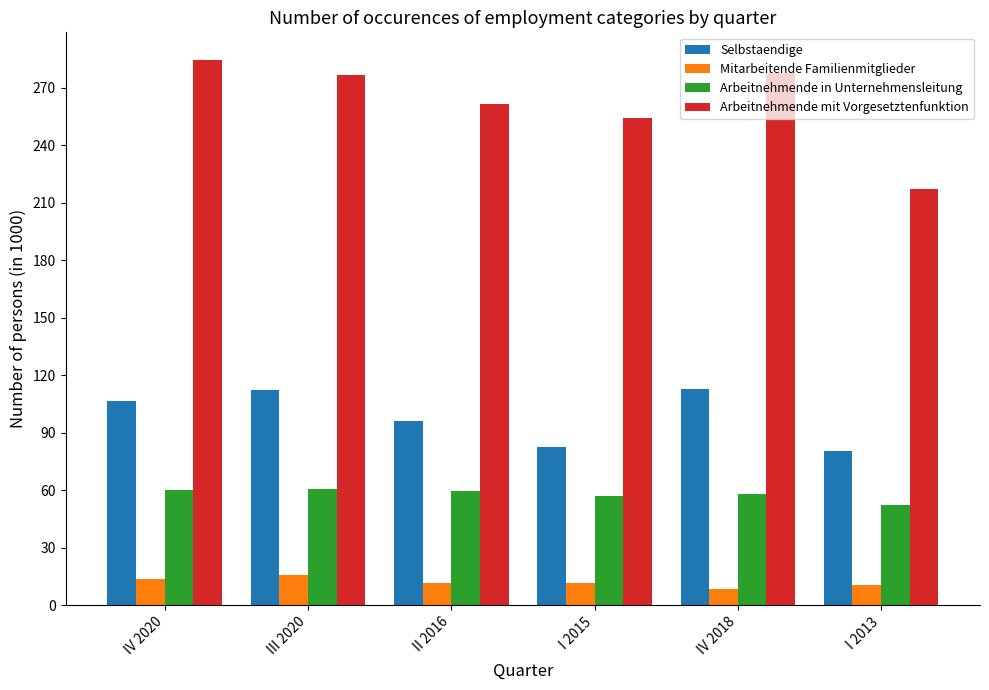

At IV 2020, list the series in order from largest to smallest.

Arbeitnehmende mit Vorgesetztenfunktion, Selbstaendige, Arbeitnehmende in Unternehmensleitung, Mitarbeitende Familienmitglieder